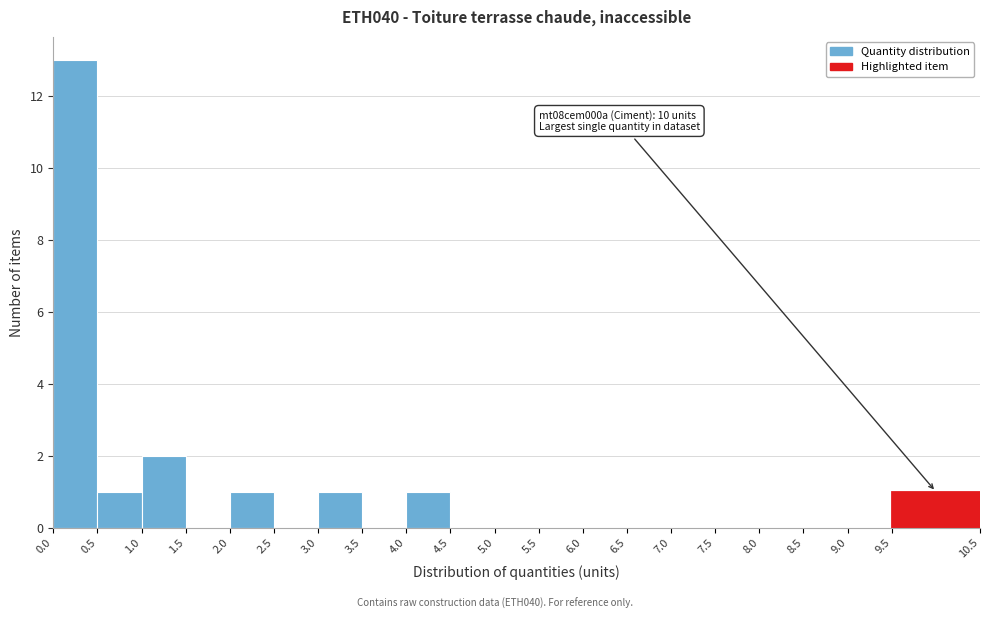

Over which range of the x-axis is the bar tallest?

0.0 to 0.5